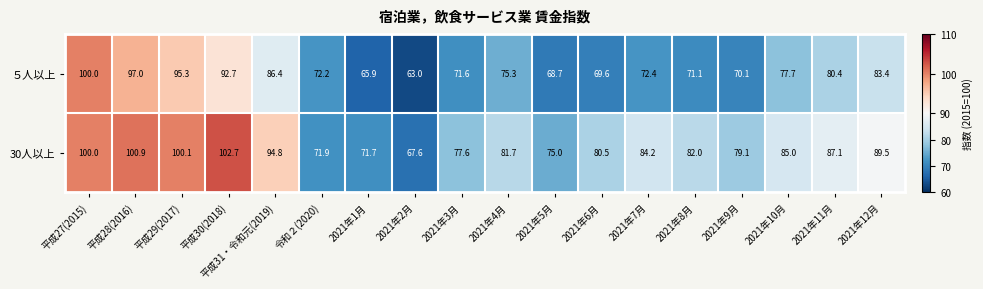

At which category is the sum across all series the highest?

平成27(2015)